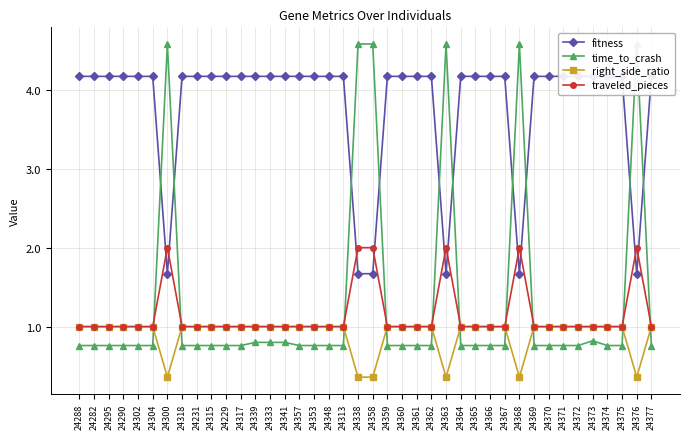

The fitness series shows 2.6 at 24369. True or false?

False